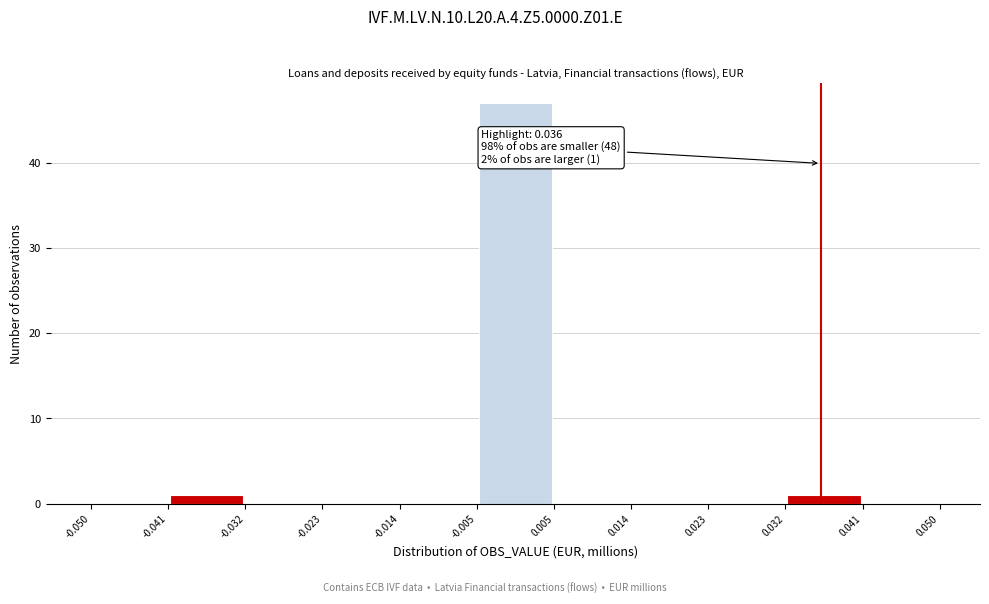

Over which range of the x-axis is the bar tallest?

-0.005 to 0.005